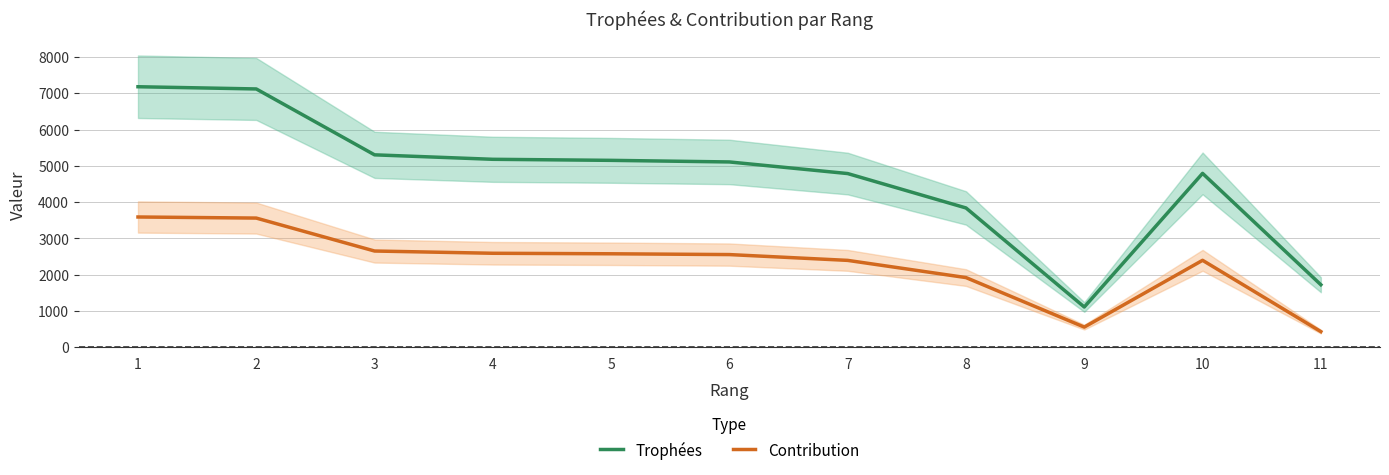

At which category does Trophées reach its first local valley?

9